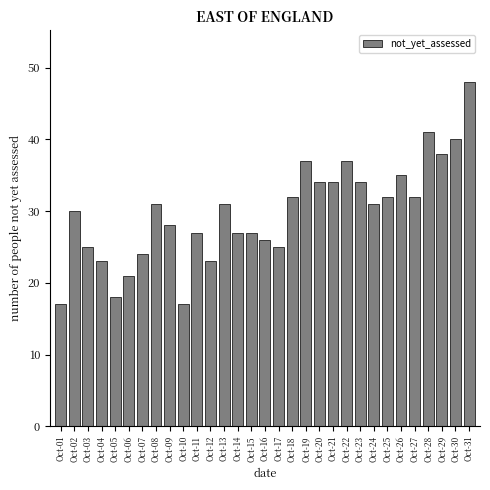

What is the sum of all values?

925